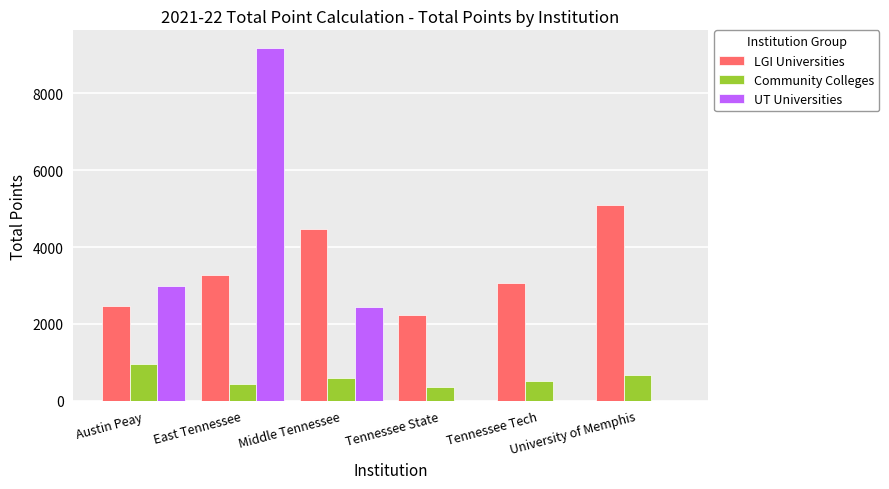

What is the average value of the UT Universities series?

2432.9